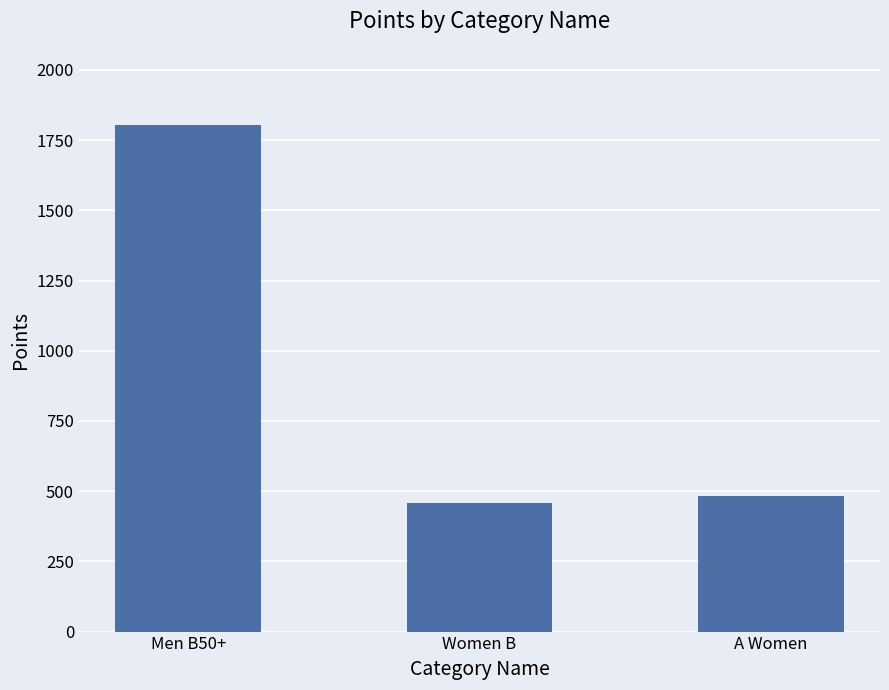

Reading right to left, list all the values displayed in this chart.

481.5	458.7	1804.5